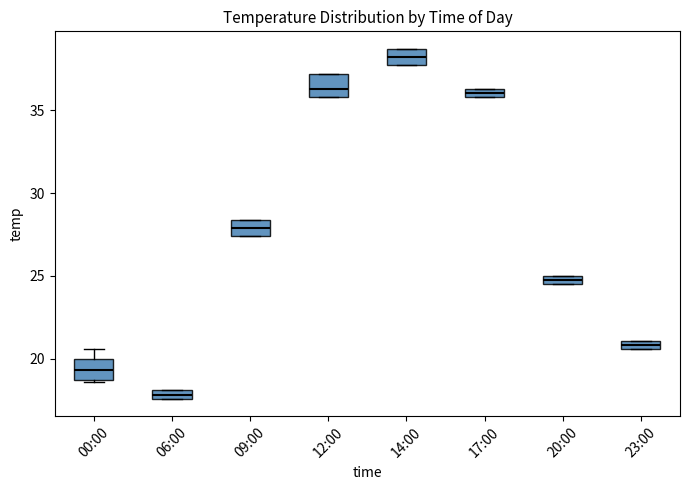

Which box has the highest median line?

14:00